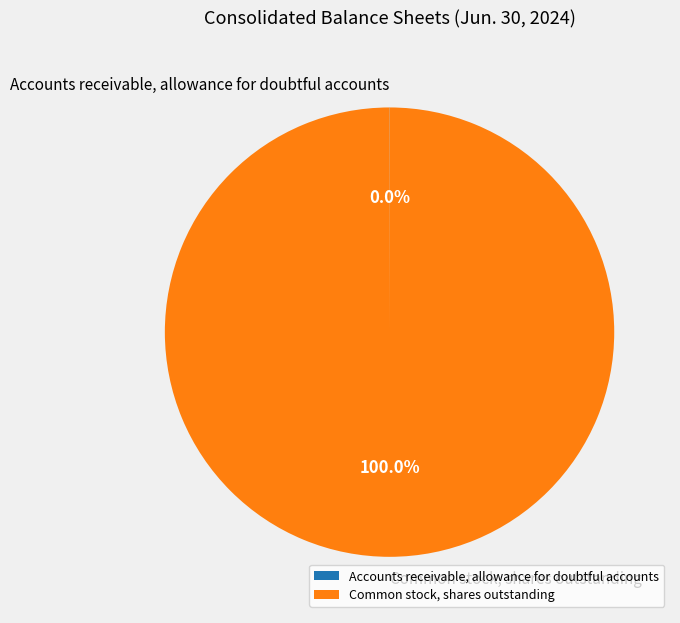

Does Common stock, shares outstanding account for over 50% of the chart?

Yes